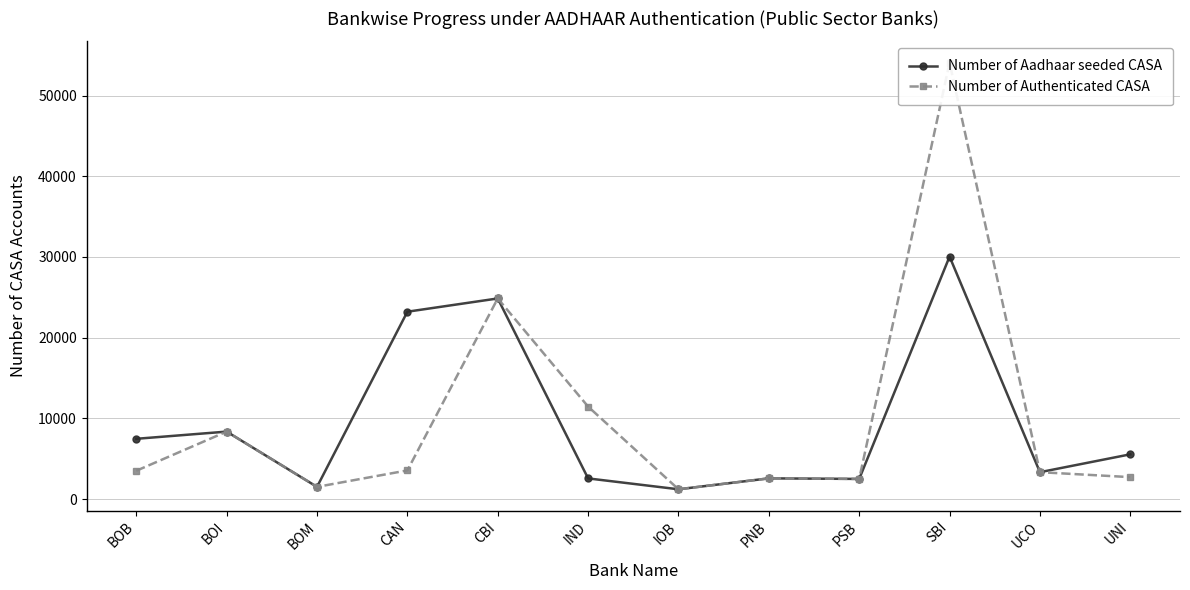

What is the average value of the Number of Authenticated CASA series?

9978